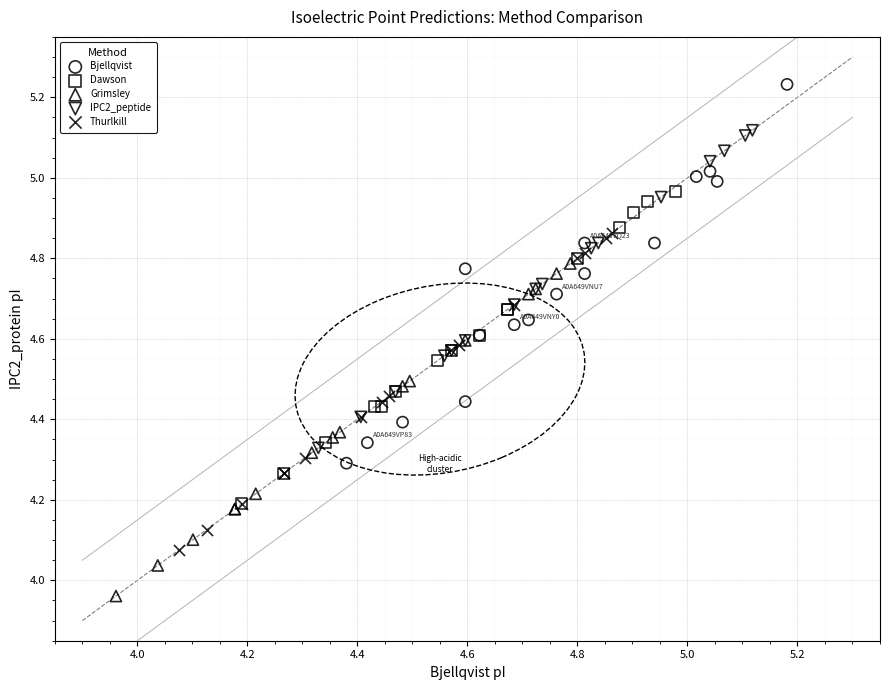

Which series contains the highest Y value?

Bjellqvist